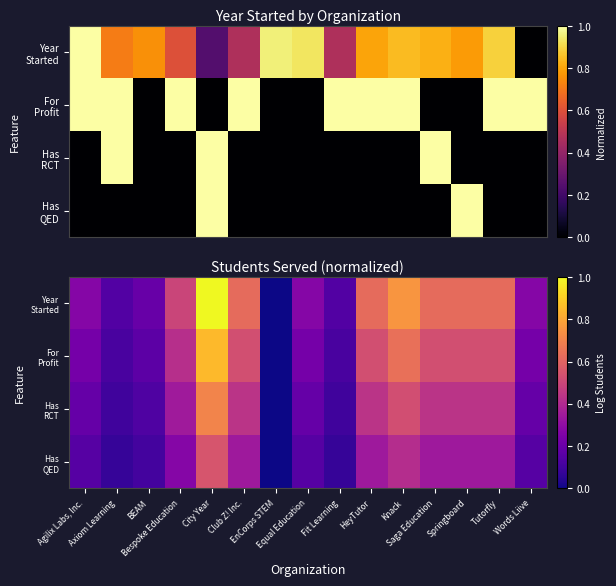

The Has QED series shows 0.3 at Springboard. True or false?

True